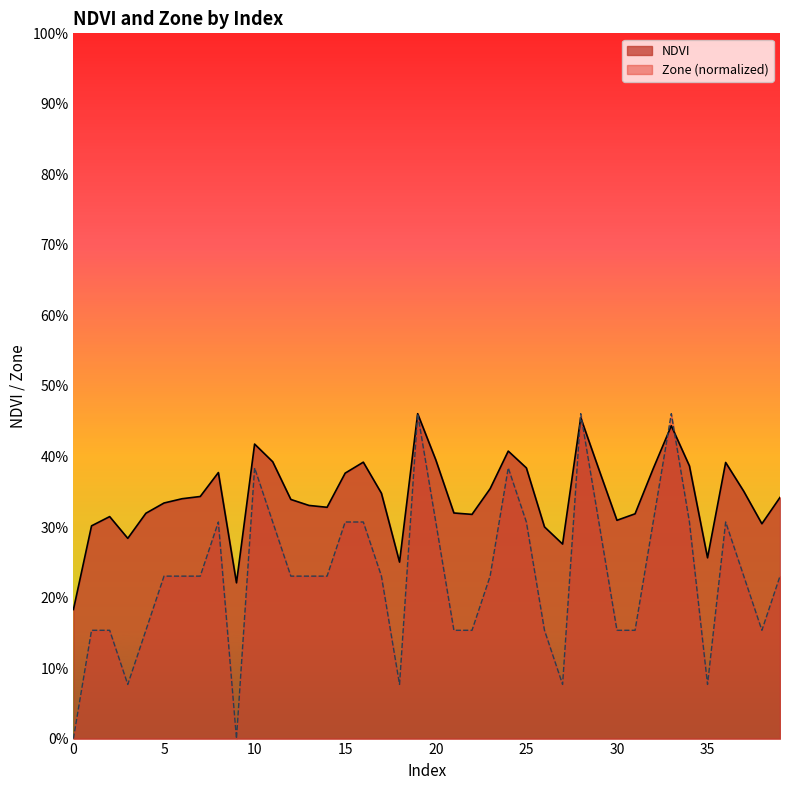

True or false: Zone has more than 1 interior local peaks.

True